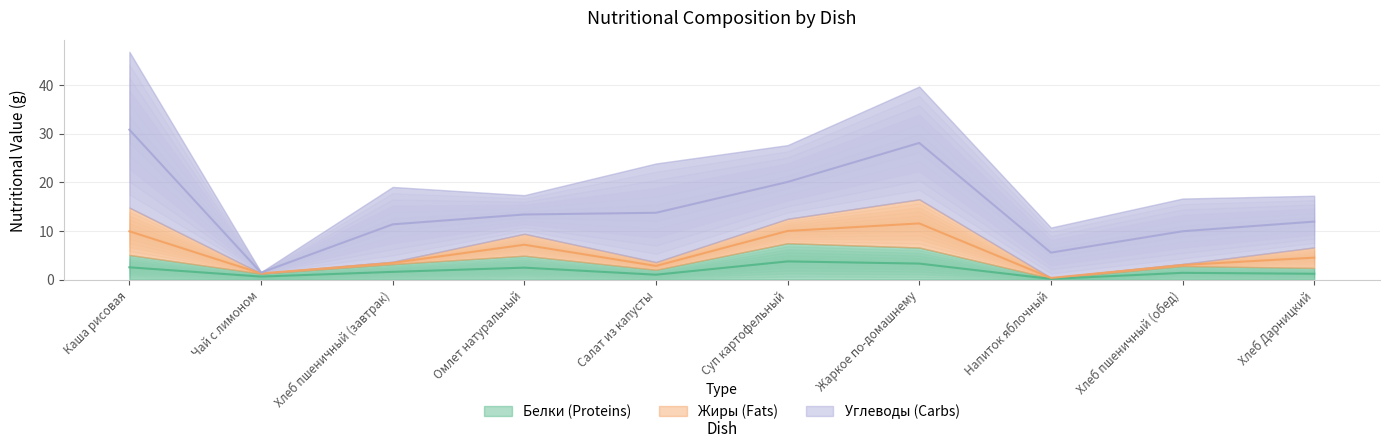

At Жаркое по-домашнему, list the series in order from smallest to largest.

Белки, Жиры, Углеводы